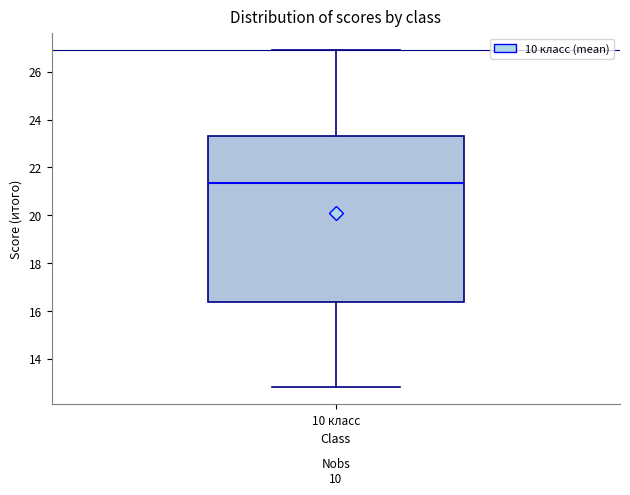

Read this box plot against the y-axis: the position of the median line, the range covered by the box, and the ends of both whiskers. The values are not printed on the chart, so give them approximately, as read against the axis.

median 21.4, box 16.4 to 23.4, whiskers 12.8 to 27.0